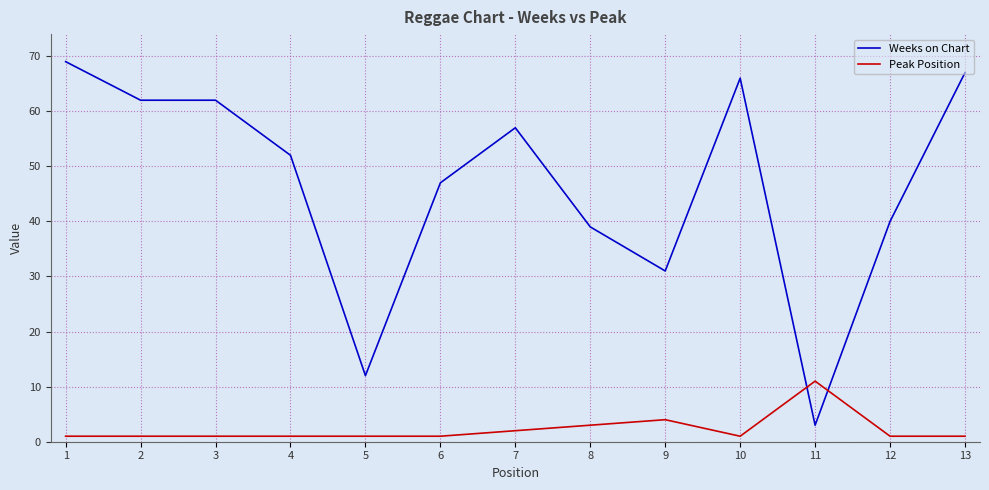

Reading left to right, extract all data points from this chart.

Weeks on Chart: 69	62	62	52	12	47	57	39	31	66	3	40	67
Peak Position: 1	1	1	1	1	1	2	3	4	1	11	1	1